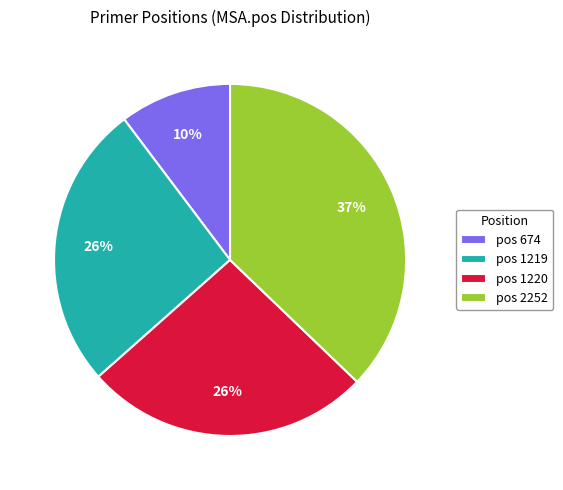

Which category has the biggest portion of the pie?

pos 2252